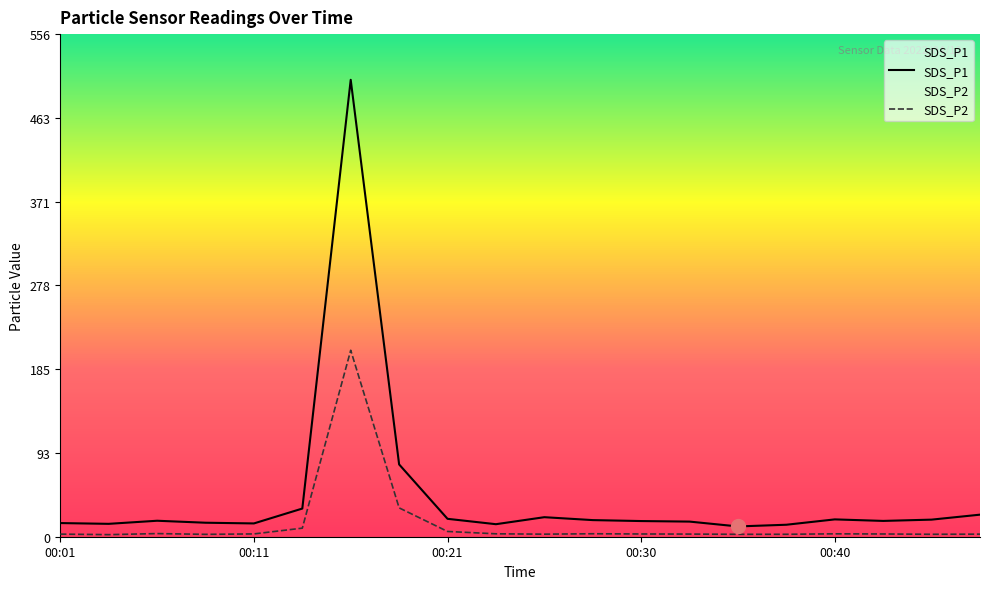

Which series has the largest total across all categories?

SDS_P1